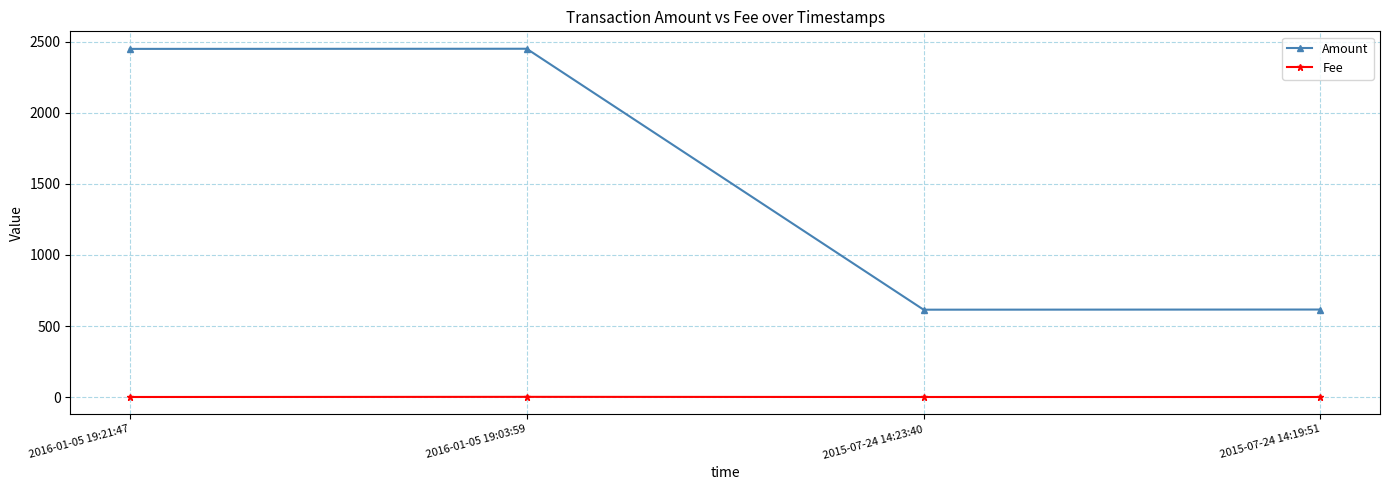

What is the maximum value for Amount?

2450